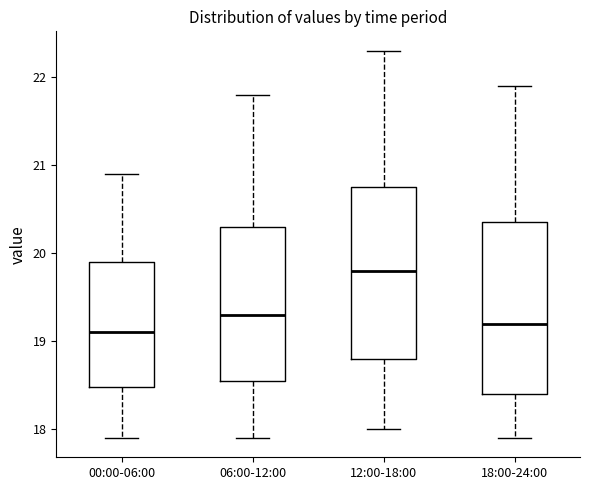

Where does the median line of the box for 00:00-06:00 sit on the y-axis? The values are not printed on the chart, so give them approximately, as read against the axis.

19.1